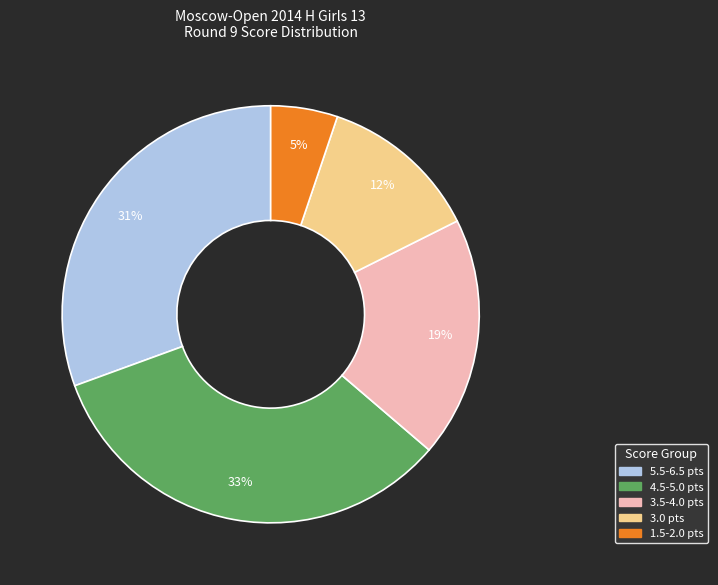

What is the smallest slice in the pie chart?

1.5-2.0 pts